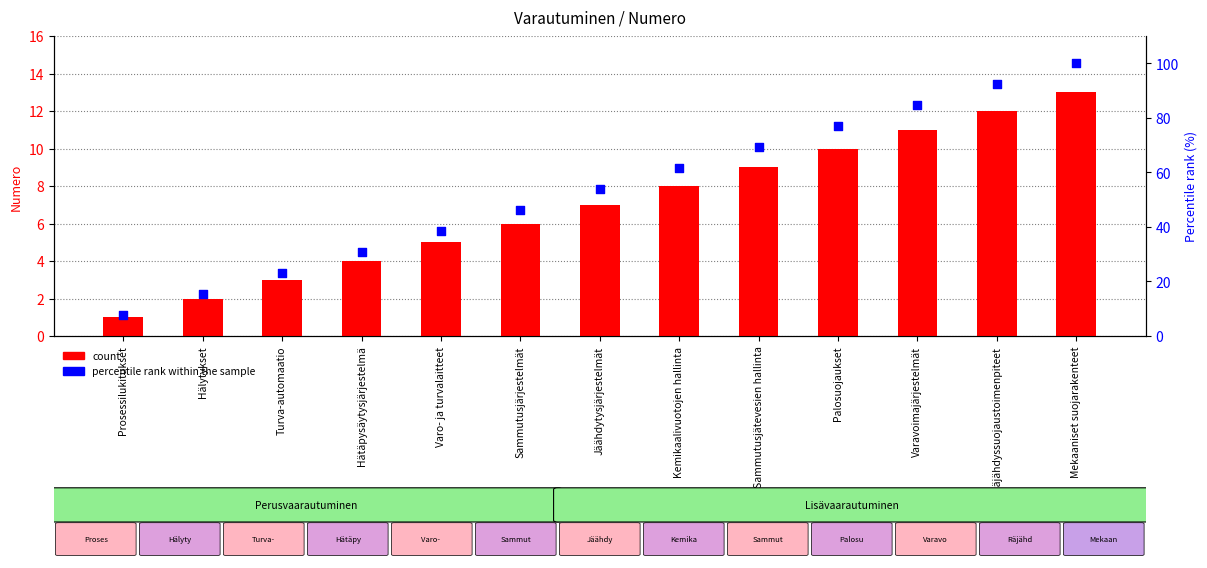

What is the total value across all series at Prosessilukitukset?

8.7